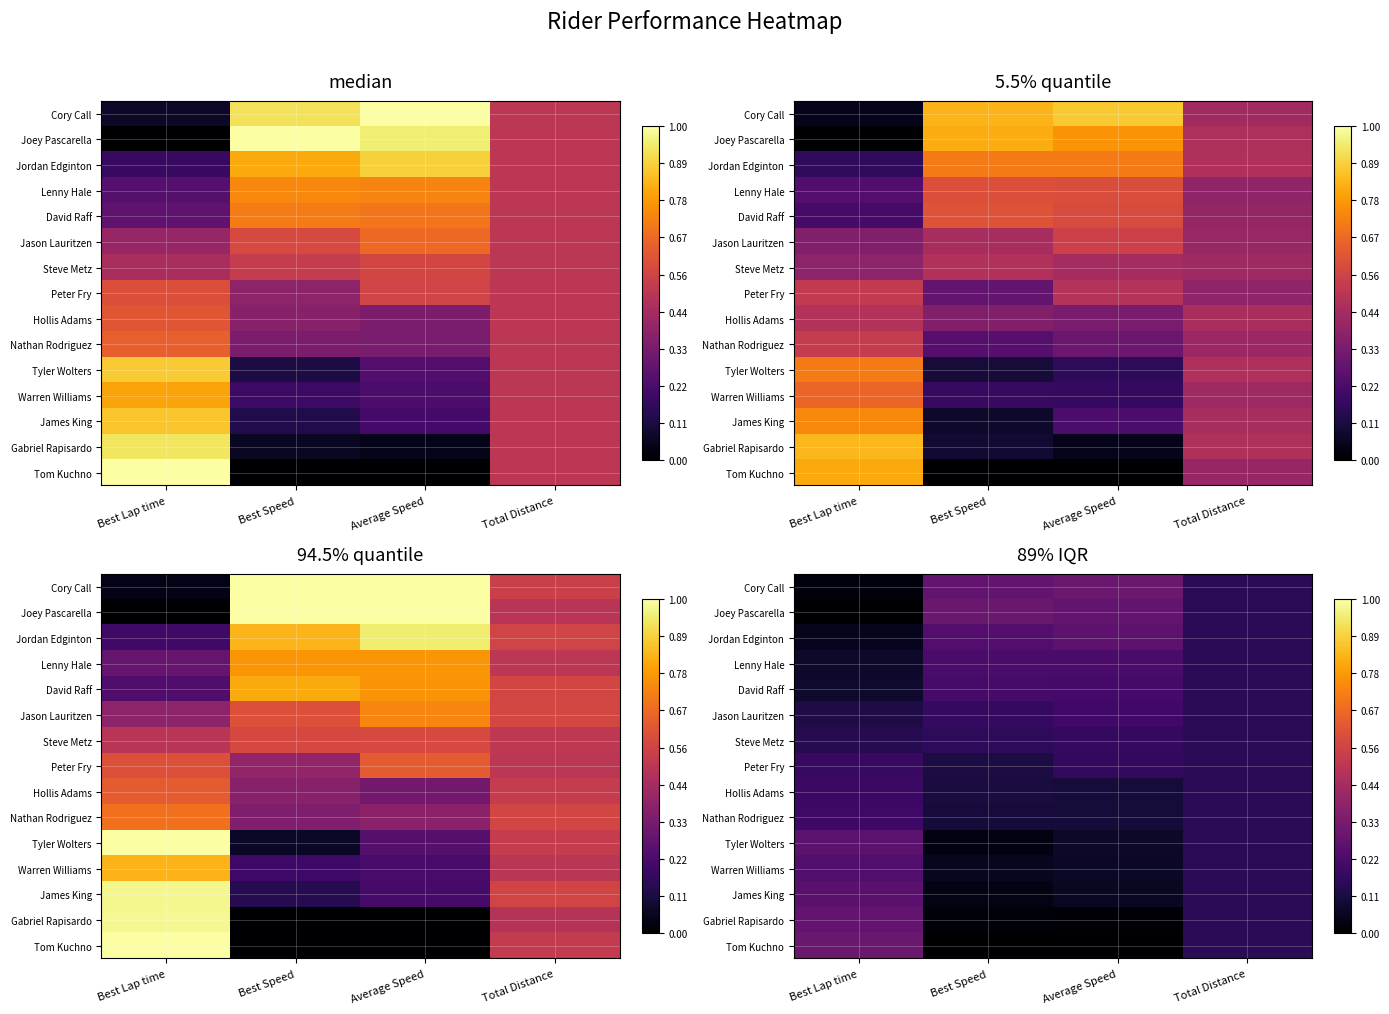

Between Average Speed and Best Speed, which is larger?

Average Speed